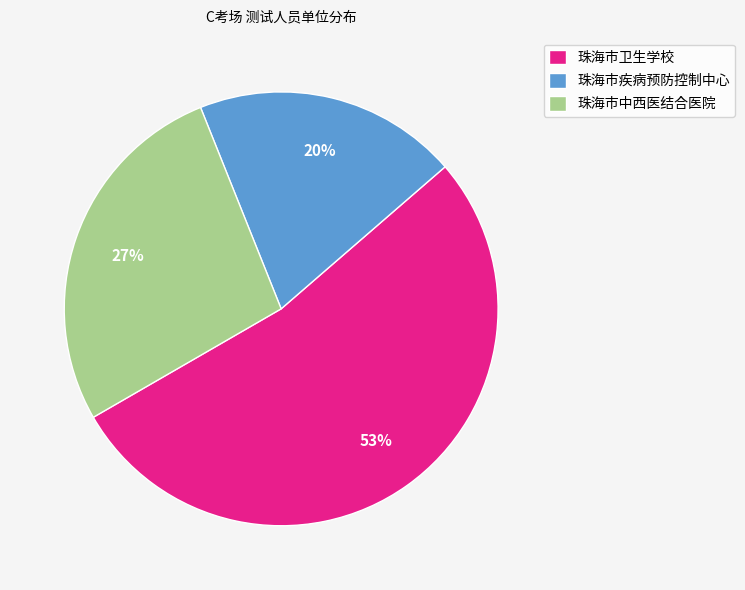

What is the ratio of the value at 珠海市疾病预防控制中心 to the value at 珠海市卫生学校?

0.4